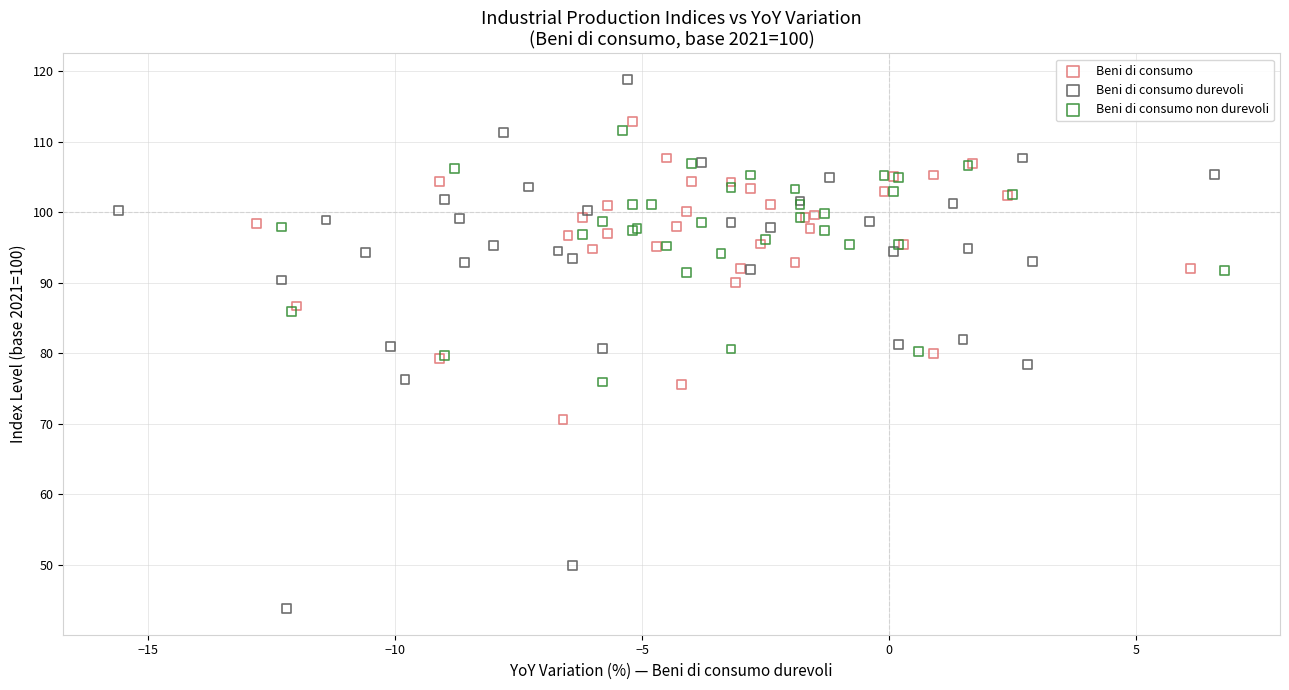

Which series has the widest spread of Y values?

Beni di consumo durevoli